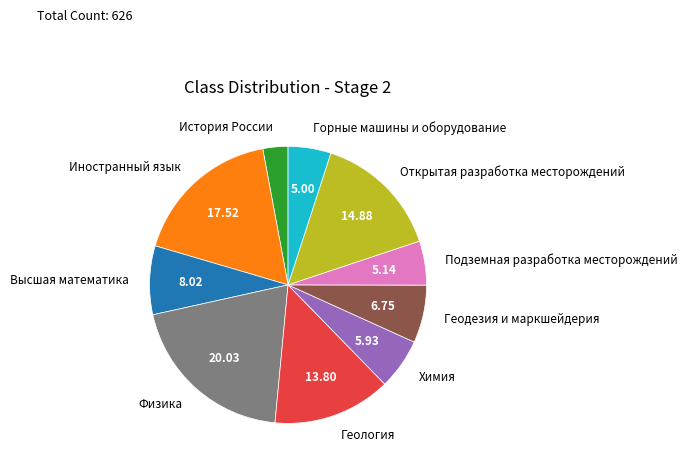

Combined, do Высшая математика and Химия account for over 50%?

No